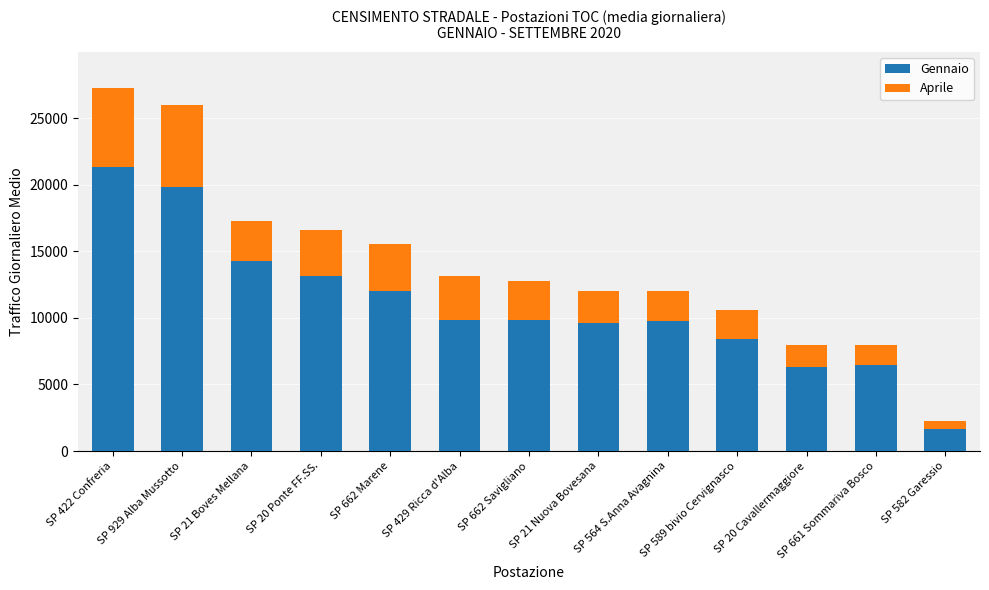

How many bars are there in total?

13